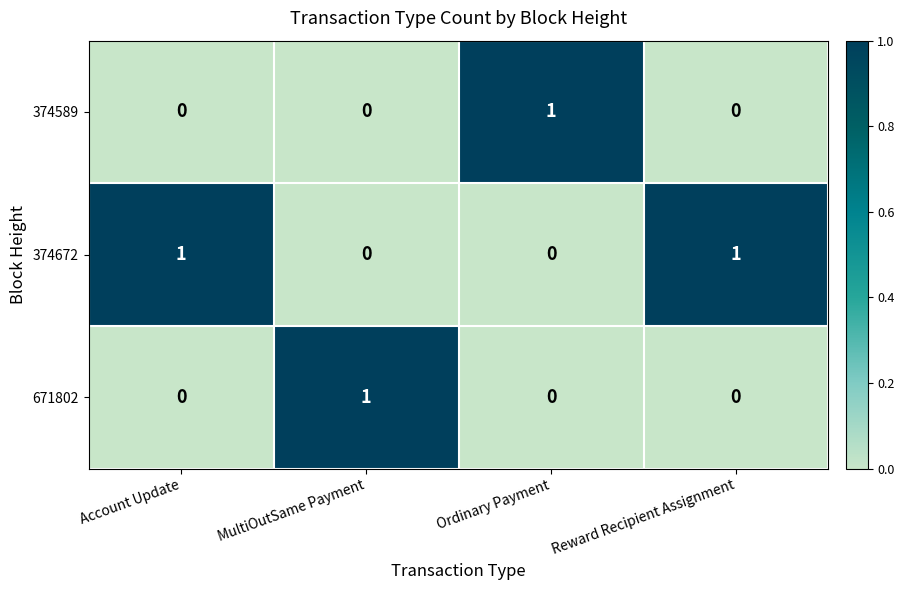

How many 374672 values are between 0 and 1?

4